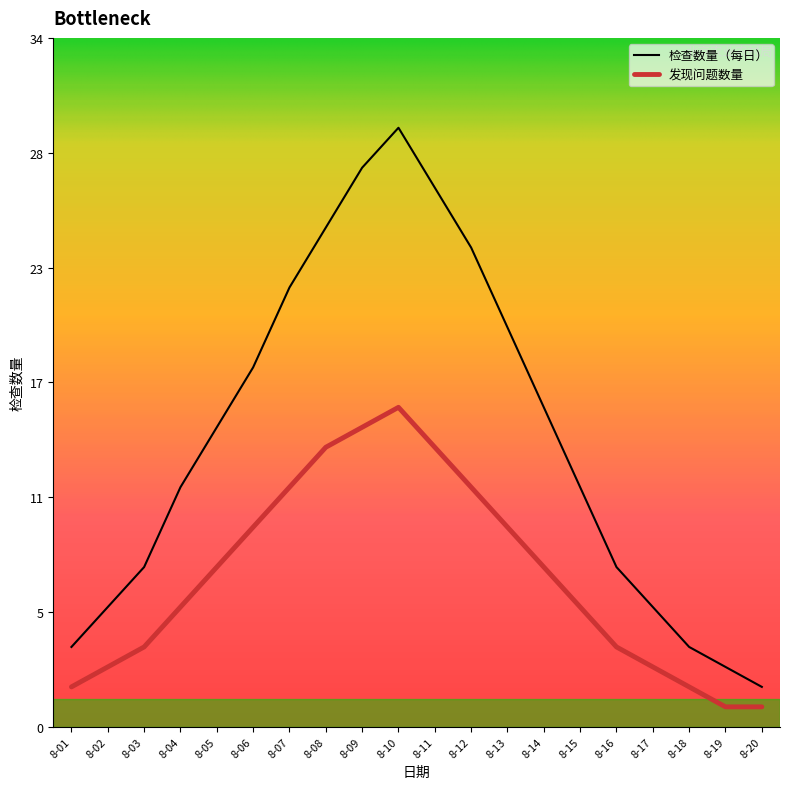

At which label is 发现问题数量 closest to 8?

8-05